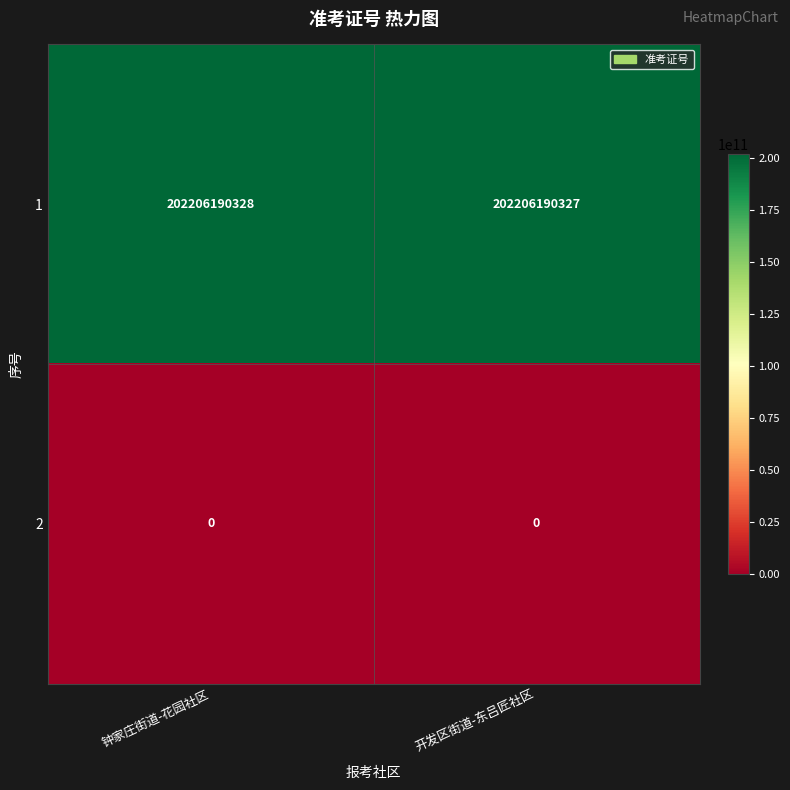

What is the difference between the highest and lowest values at 开发区街道-东吕匠社区?

202206190327